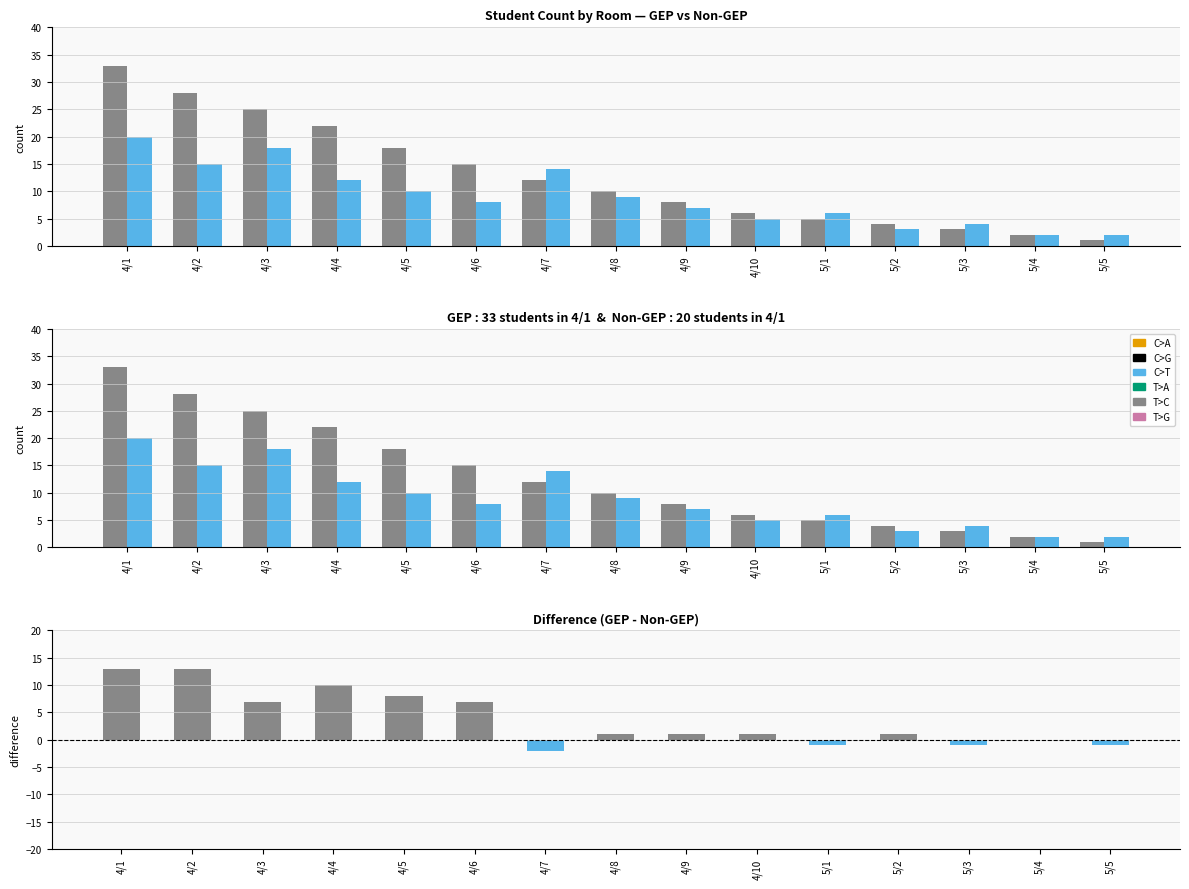

Reading left to right, what are all the values shown in this chart?

GEP: 4/1=33	4/2=28	4/3=25	4/4=22	4/5=18	4/6=15	4/7=12	4/8=10	4/9=8	4/10=6	5/1=5	5/2=4	5/3=3	5/4=2	5/5=1
Non-GEP: 4/1=20	4/2=15	4/3=18	4/4=12	4/5=10	4/6=8	4/7=14	4/8=9	4/9=7	4/10=5	5/1=6	5/2=3	5/3=4	5/4=2	5/5=2
Difference (GEP - Non-GEP): 4/1=13	4/2=13	4/3=7	4/4=10	4/5=8	4/6=7	4/7=-2	4/8=1	4/9=1	4/10=1	5/1=-1	5/2=1	5/3=-1	5/4=0	5/5=-1